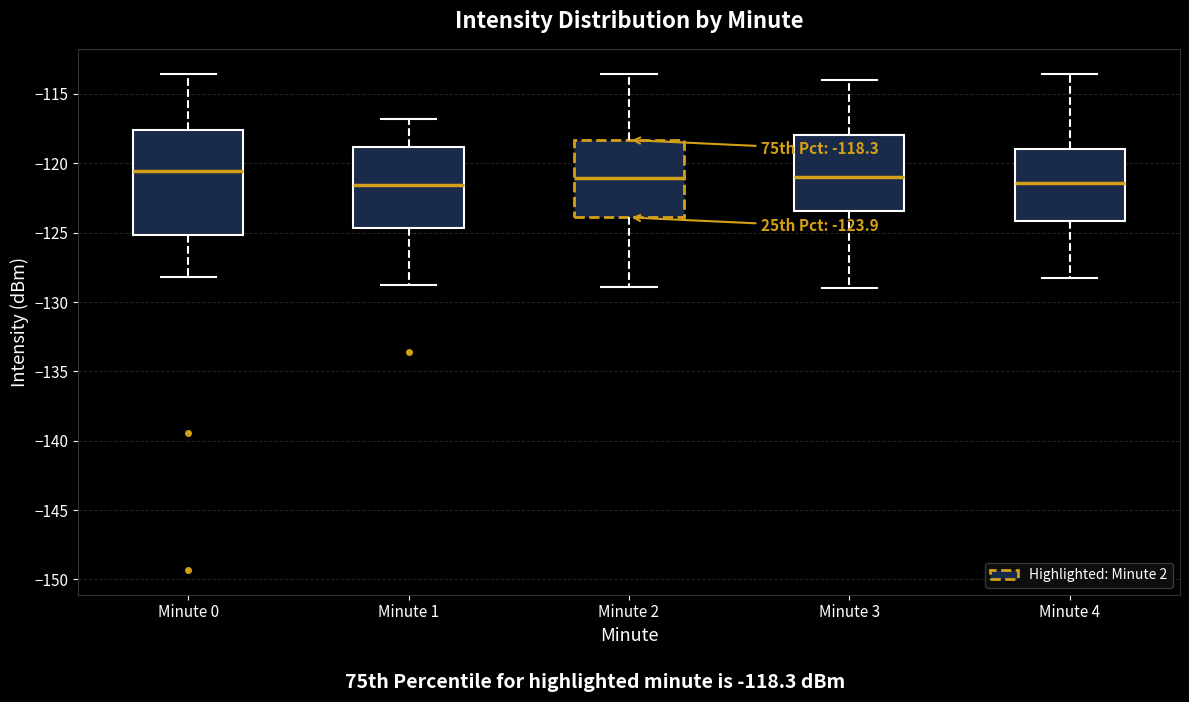

Comparing the boxes themselves (not the whiskers), which one is the tallest?

Minute 0